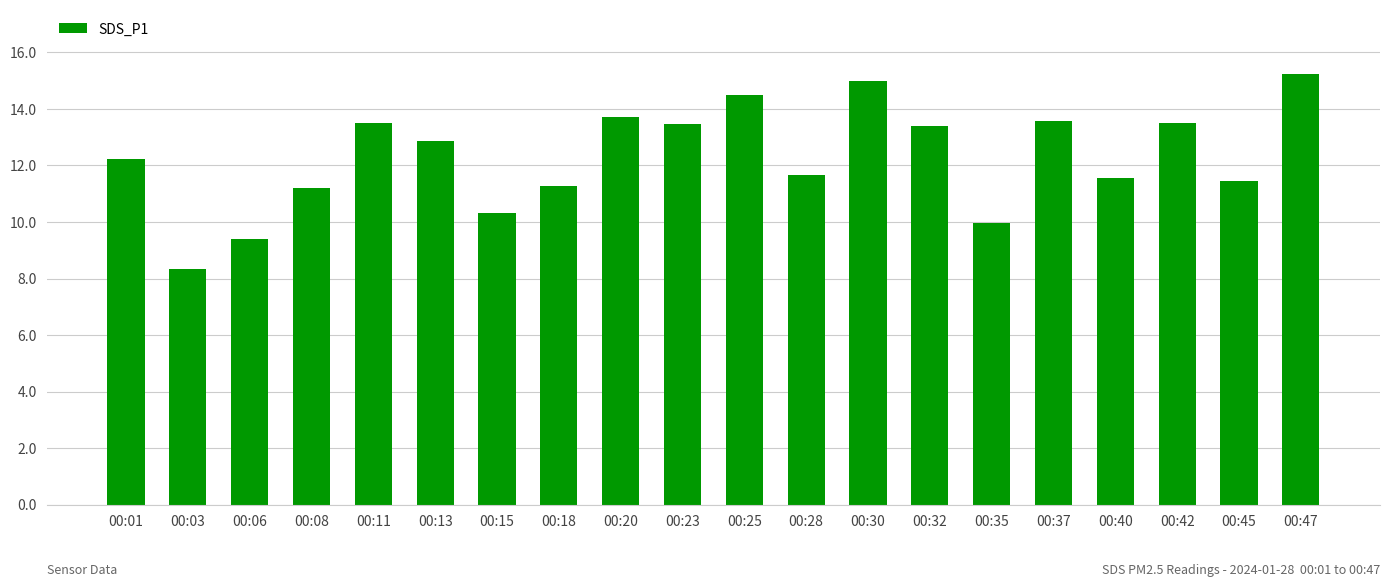

Approximately how many times larger is the value at 00:18 compared to 00:11?

0.8